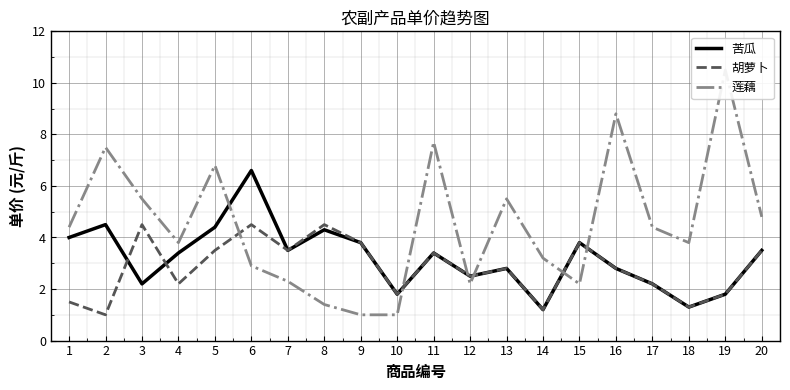

Read the 苦瓜 value at 3.

2.2